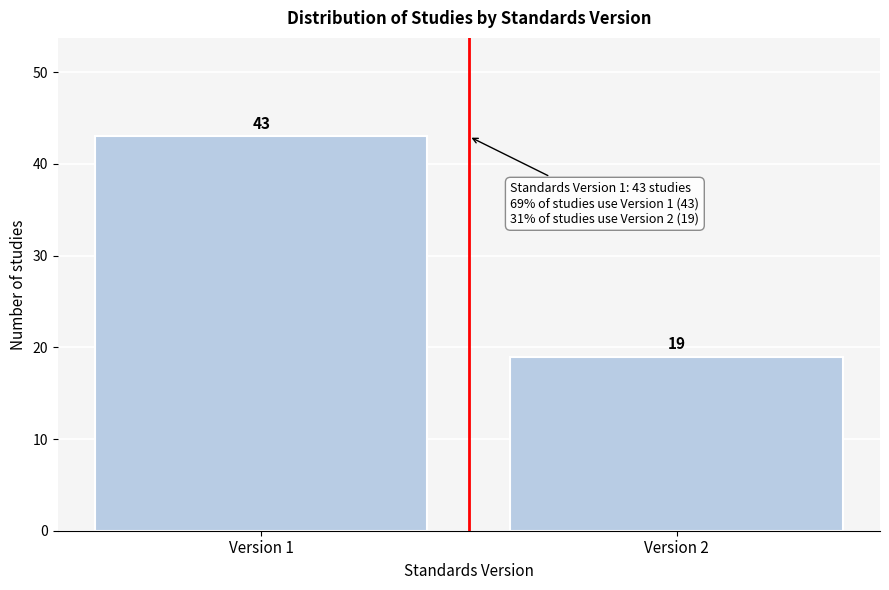

Reading right to left, what are all the values shown in this chart?

Version 2=19	Version 1=43